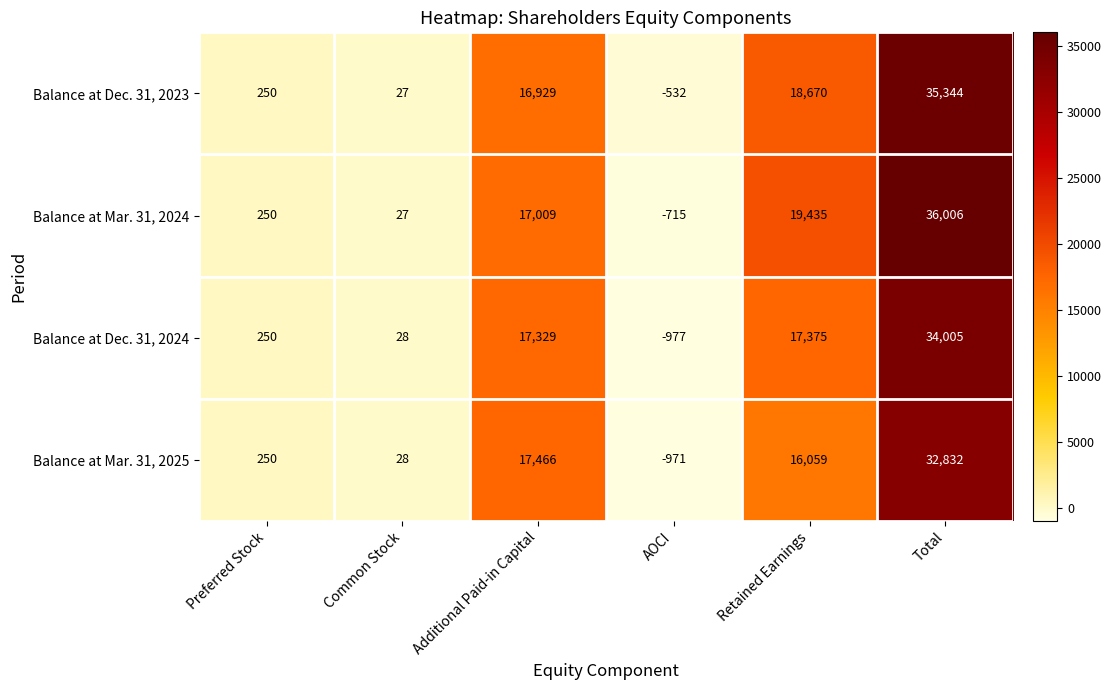

How many positive values does the Balance at Mar. 31, 2025 series have?

5